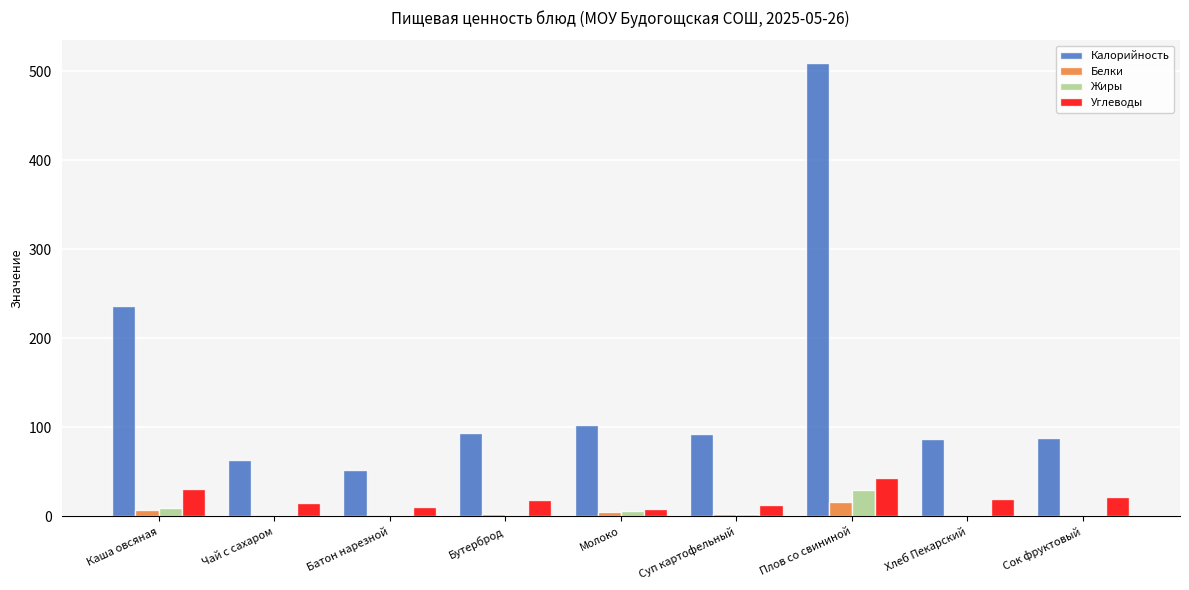

Count the number of data series in this chart.

4